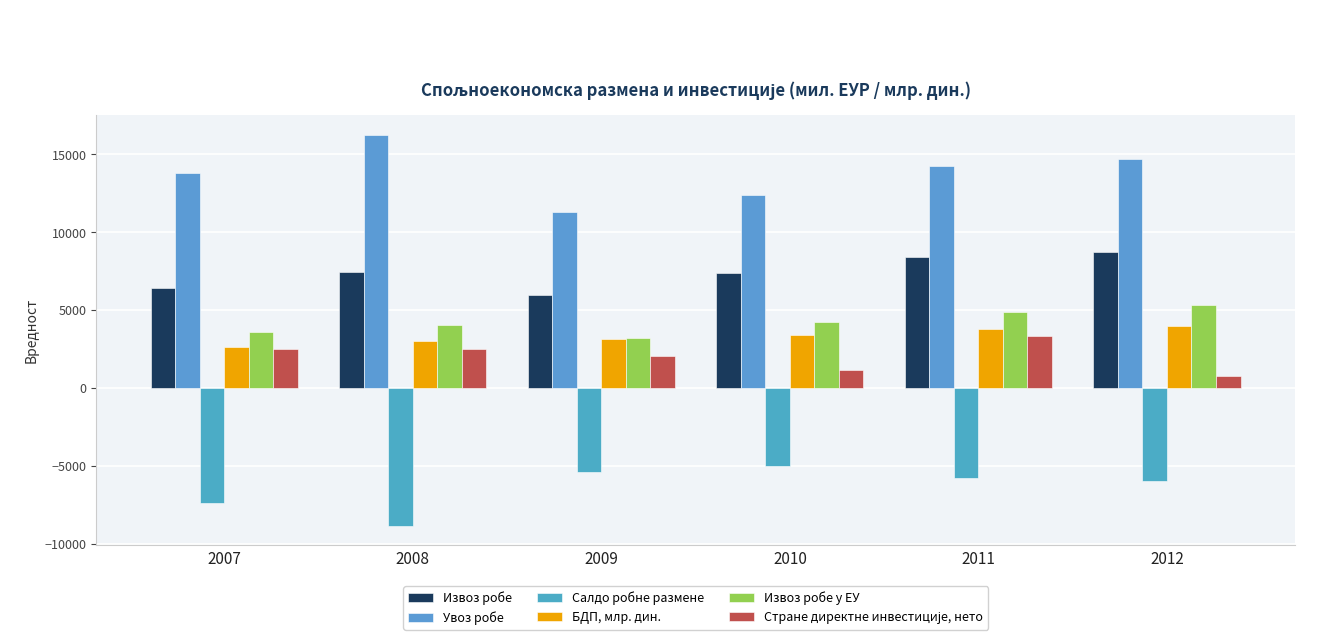

True or false: Салдо робне размене has a value of -8160.1 at 2011.

False